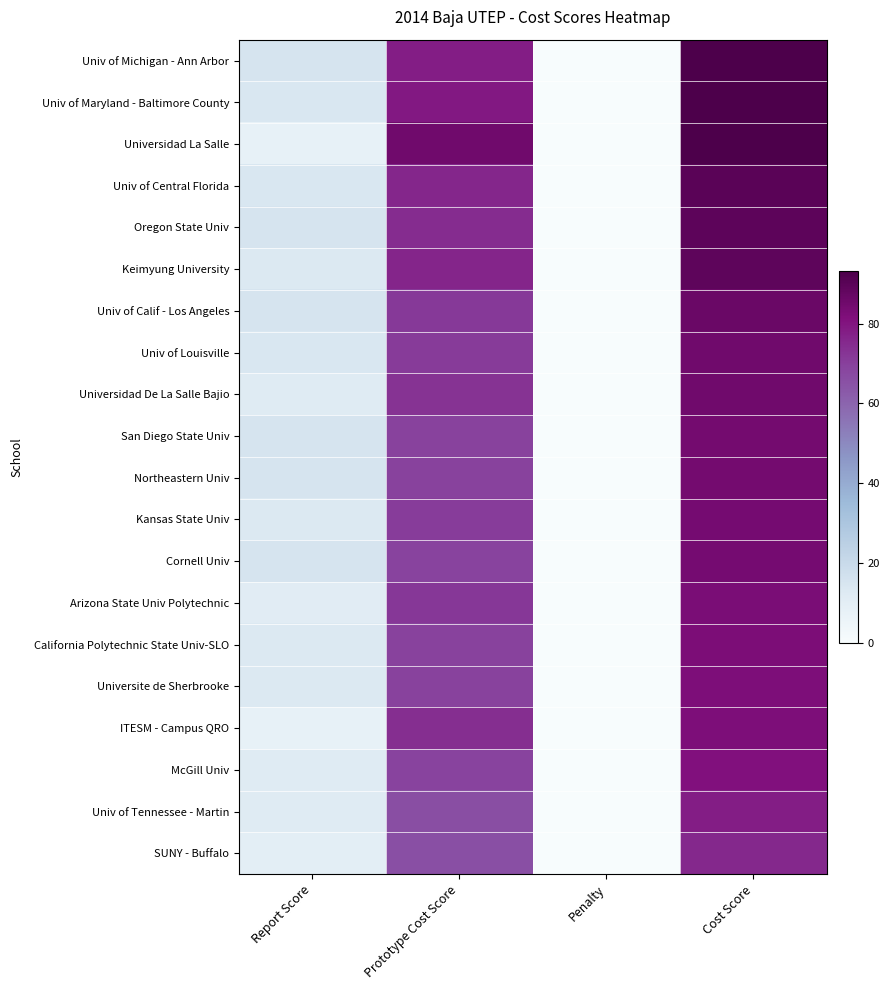

Reading left to right, what are all the values shown in this chart?

Univ of Michigan - Ann Arbor: Report Score=15.0	Prototype Cost Score=78.2	Penalty=0.0	Cost Score=93.2
Univ of Maryland - Baltimore County: Report Score=14.0	Prototype Cost Score=79.1	Penalty=0.0	Cost Score=93.1
Universidad La Salle: Report Score=8.0	Prototype Cost Score=85.0	Penalty=0.0	Cost Score=93.0
Univ of Central Florida: Report Score=14.0	Prototype Cost Score=76.0	Penalty=0.0	Cost Score=90.0
Oregon State Univ: Report Score=15.0	Prototype Cost Score=74.3	Penalty=0.0	Cost Score=89.3
Keimyung University: Report Score=13.0	Prototype Cost Score=76.1	Penalty=0.0	Cost Score=89.1
Univ of Calif - Los Angeles: Report Score=15.0	Prototype Cost Score=71.4	Penalty=0.0	Cost Score=86.4
Univ of Louisville: Report Score=14.0	Prototype Cost Score=71.0	Penalty=0.0	Cost Score=85.0
Universidad De La Salle Bajio: Report Score=12.0	Prototype Cost Score=72.9	Penalty=0.0	Cost Score=84.9
San Diego State Univ: Report Score=15.0	Prototype Cost Score=69.4	Penalty=0.0	Cost Score=84.4
Northeastern Univ: Report Score=15.0	Prototype Cost Score=69.4	Penalty=0.0	Cost Score=84.4
Kansas State Univ: Report Score=13.0	Prototype Cost Score=71.0	Penalty=0.0	Cost Score=84.0
Cornell Univ: Report Score=15.0	Prototype Cost Score=68.9	Penalty=0.0	Cost Score=83.9
Arizona State Univ Polytechnic: Report Score=11.0	Prototype Cost Score=71.7	Penalty=0.0	Cost Score=82.7
California Polytechnic State Univ-SLO: Report Score=13.0	Prototype Cost Score=69.5	Penalty=0.0	Cost Score=82.5
Universite de Sherbrooke: Report Score=13.0	Prototype Cost Score=69.2	Penalty=0.0	Cost Score=82.2
ITESM - Campus QRO: Report Score=8.0	Prototype Cost Score=74.2	Penalty=0.0	Cost Score=82.2
McGill Univ: Report Score=12.0	Prototype Cost Score=68.9	Penalty=0.0	Cost Score=80.9
Univ of Tennessee - Martin: Report Score=12.0	Prototype Cost Score=66.1	Penalty=0.0	Cost Score=78.1
SUNY - Buffalo: Report Score=10.0	Prototype Cost Score=65.7	Penalty=0.0	Cost Score=75.7